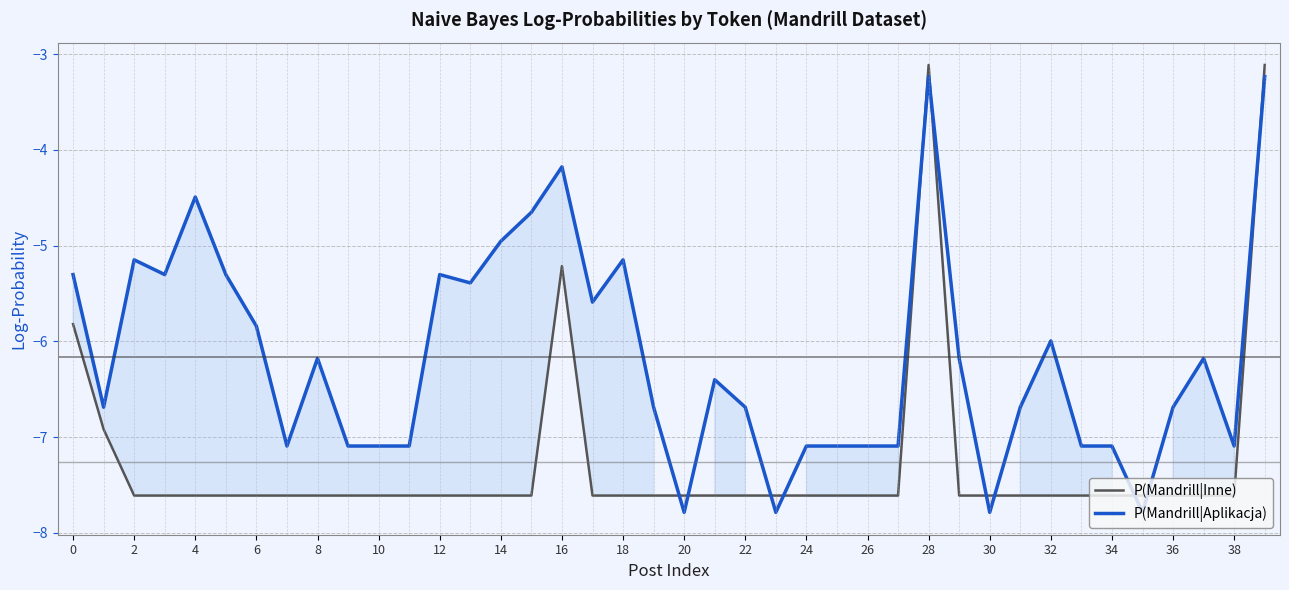

What is the lowest value of the P(Mandrill|Aplikacja) series?

-7.8